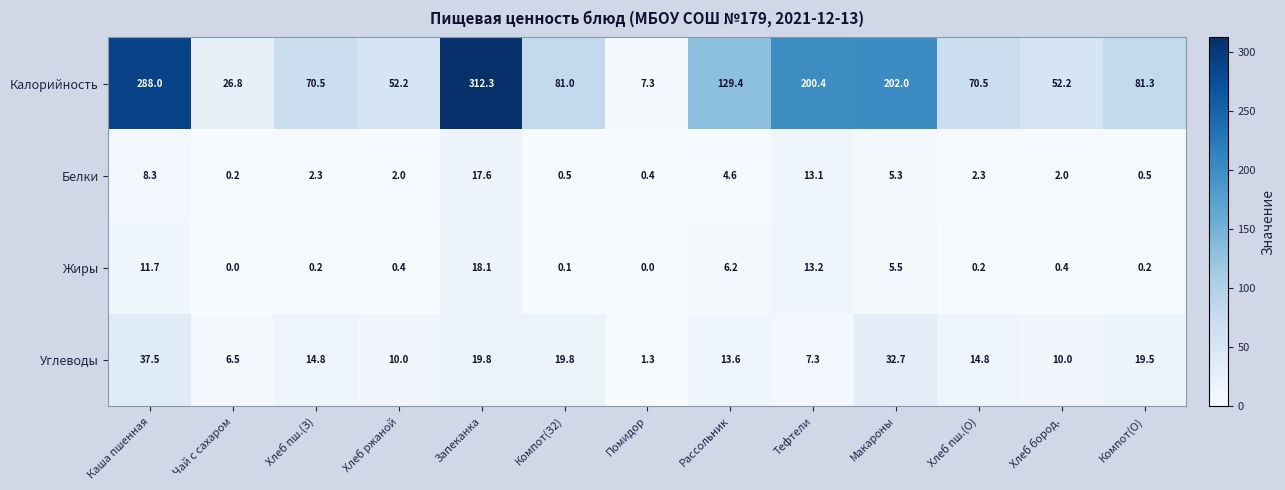

The Белки series shows 3.2 at Хлеб бород.. True or false?

False